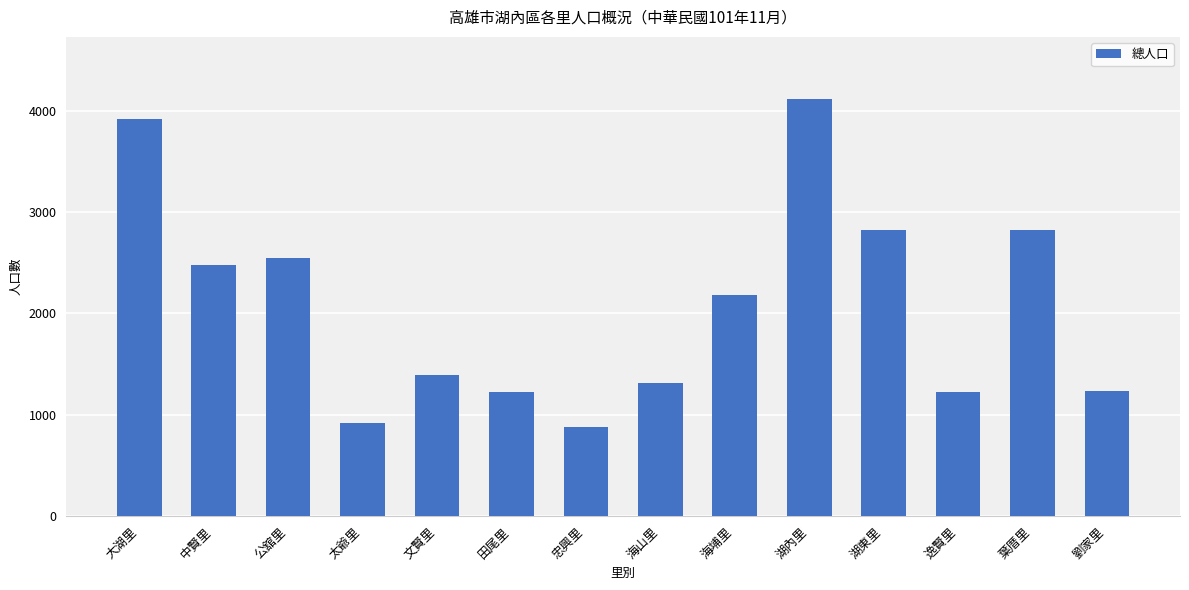

The chart shows a value of 874 at 忠興里. True or false?

True